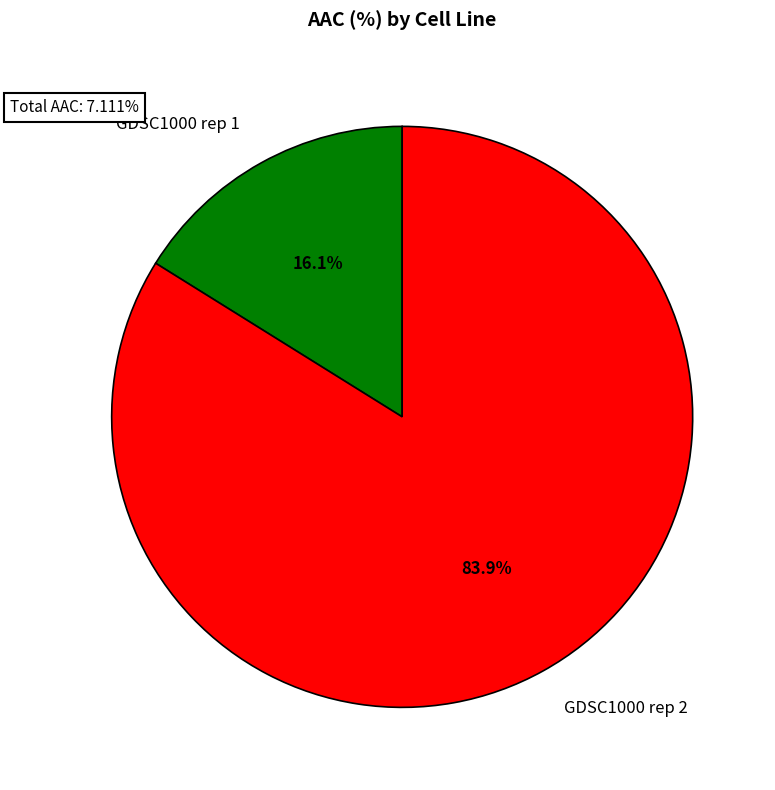

To the nearest percent, what is the difference between the GDSC1000 rep 1 and GDSC1000 rep 2 slice percentages?

68%